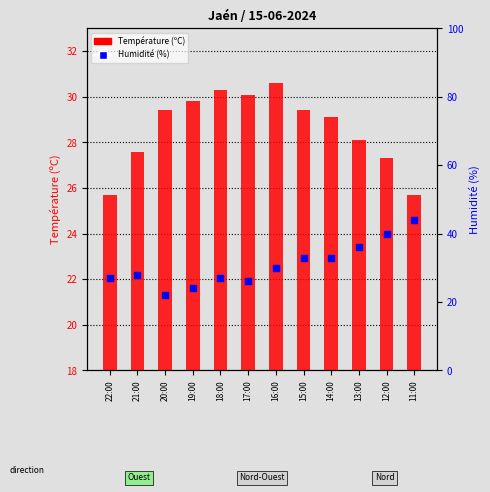

Which series has the largest Y range (max minus min)?

Humidité (%)